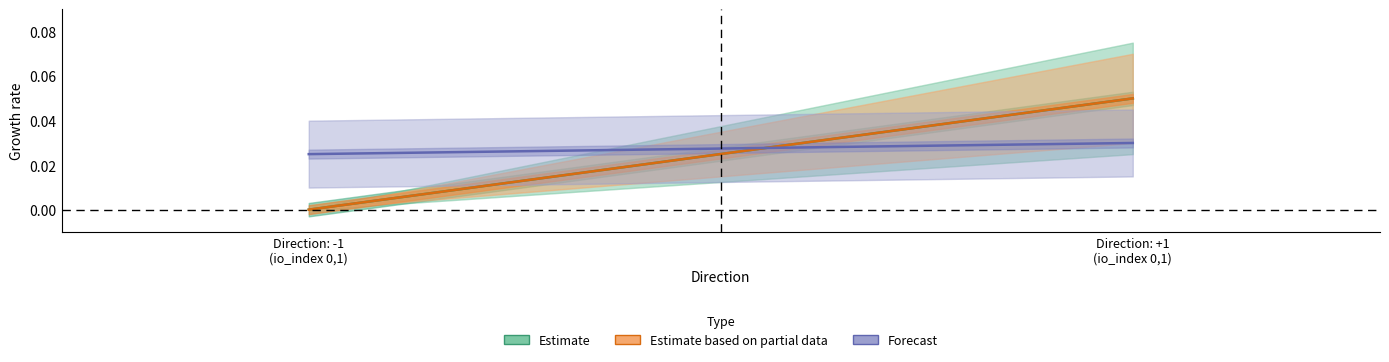

What is the sum of all Forecast values?

0.1